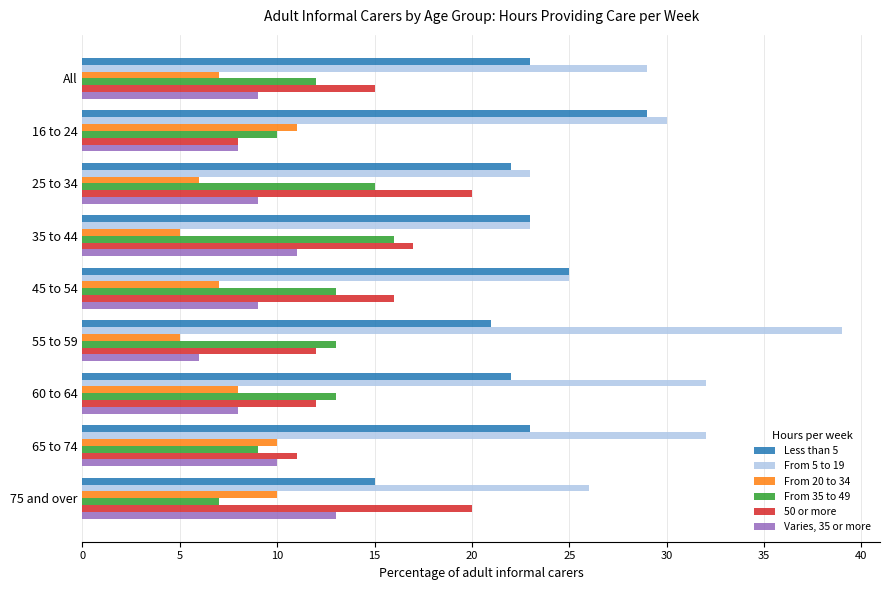

What are all the series names shown in the legend?

Less than 5, From 5 to 19, From 20 to 34, From 35 to 49, 50 or more, Varies, 35 or more